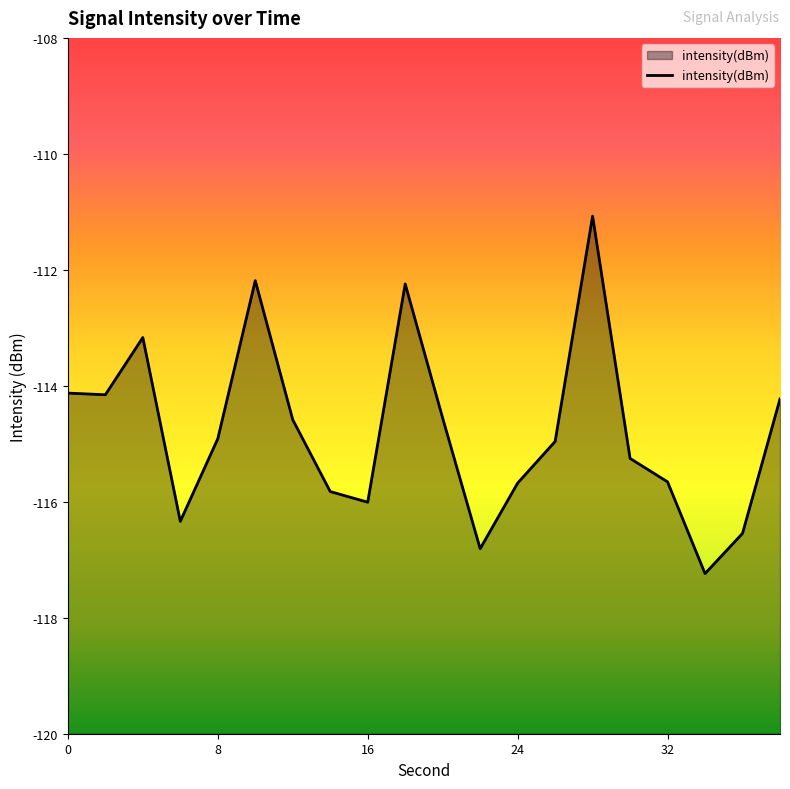

The chart shows a value of -115.3 at 30. True or false?

True